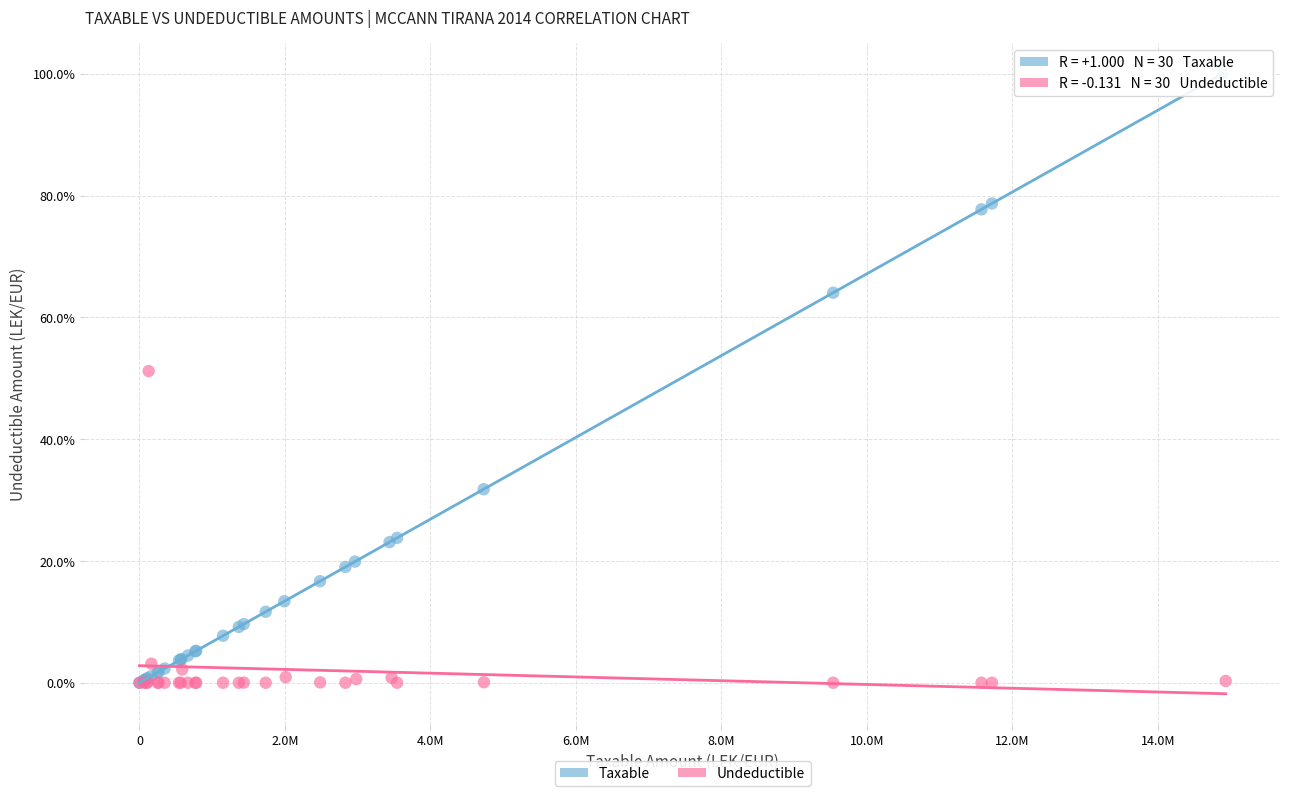

Which series has the widest spread of Y values?

Taxable